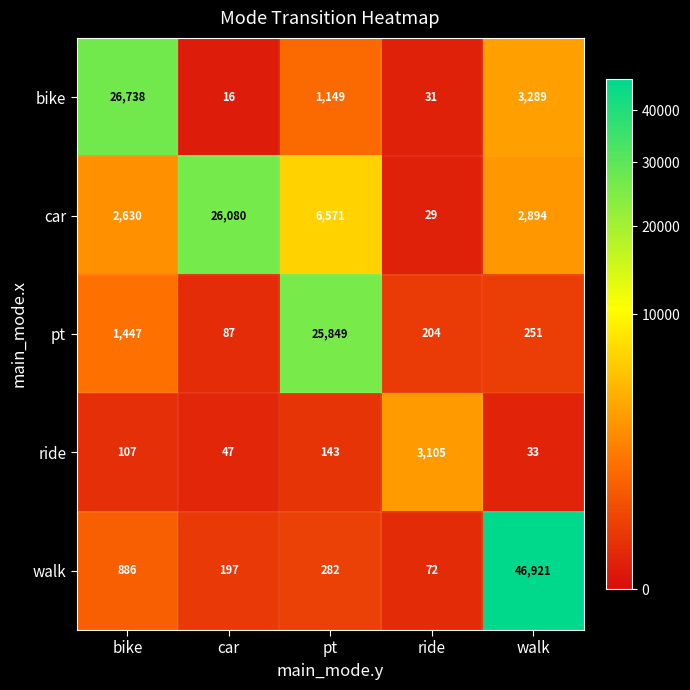

What is the maximum value for ride?

3105